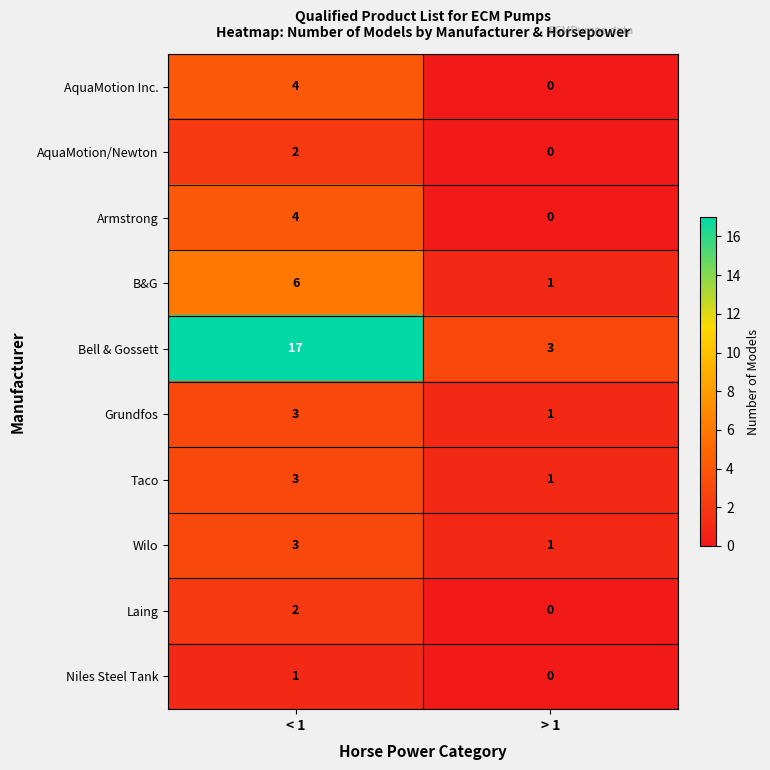

Reading right to left, transcribe all the data shown in this chart.

AquaMotion Inc.: > 1=0	< 1=4
AquaMotion/Newton: > 1=0	< 1=2
Armstrong: > 1=0	< 1=4
B&G: > 1=1	< 1=6
Bell & Gossett: > 1=3	< 1=17
Grundfos: > 1=1	< 1=3
Taco: > 1=1	< 1=3
Wilo: > 1=1	< 1=3
Laing: > 1=0	< 1=2
Niles Steel Tank: > 1=0	< 1=1